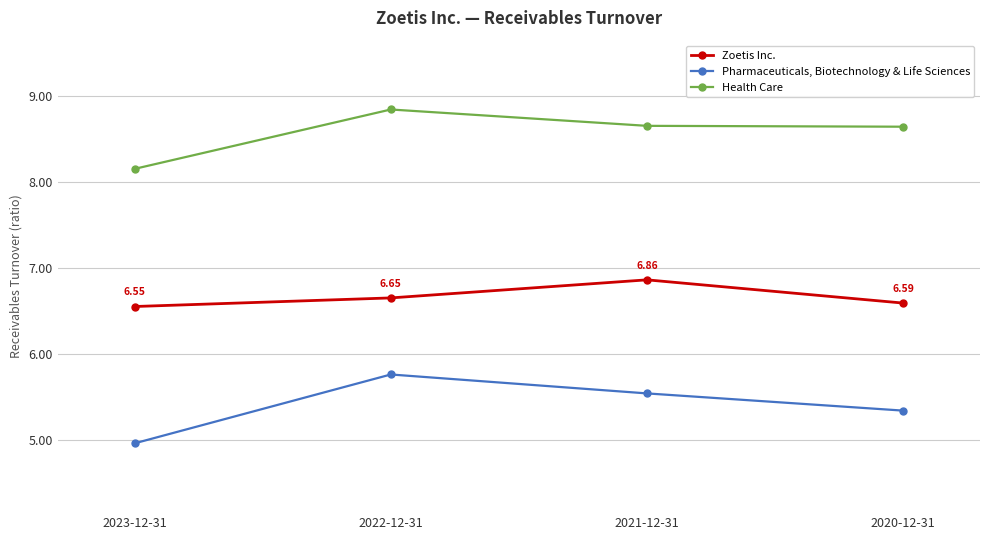

At which category does Pharmaceuticals, Biotechnology & Life Sciences reach its first local peak?

2022-12-31